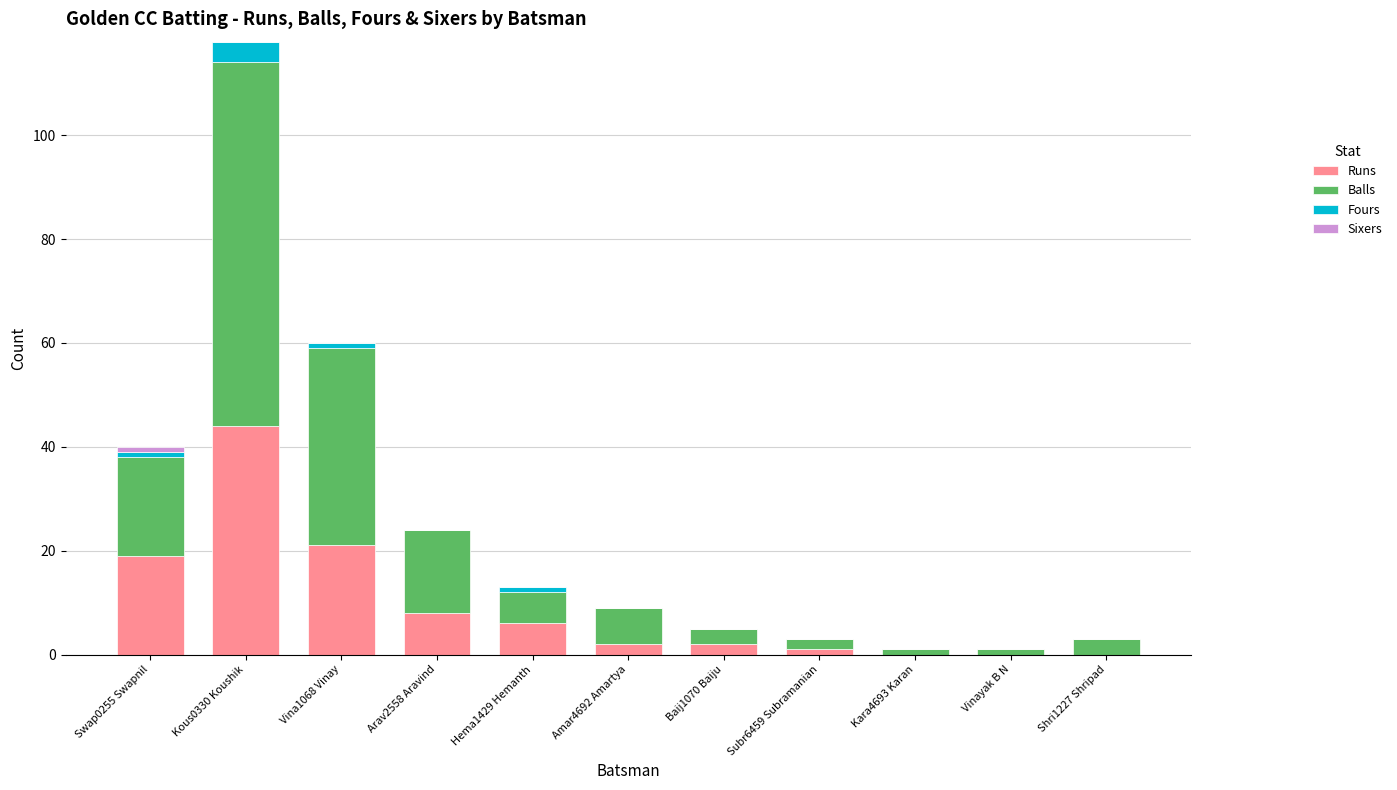

How many data points does each series have?

11